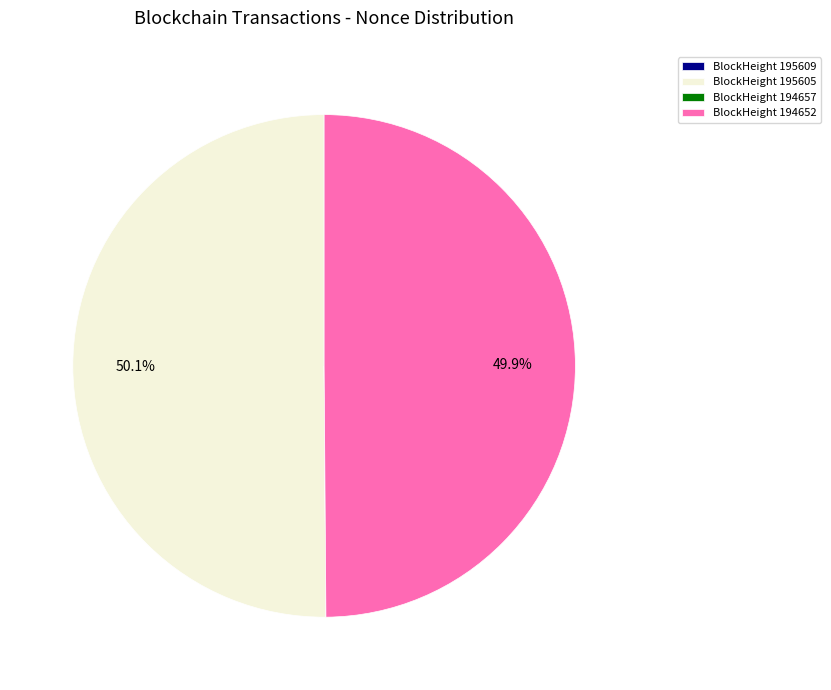

What portion of the pie excludes BlockHeight 195605?

49.9%